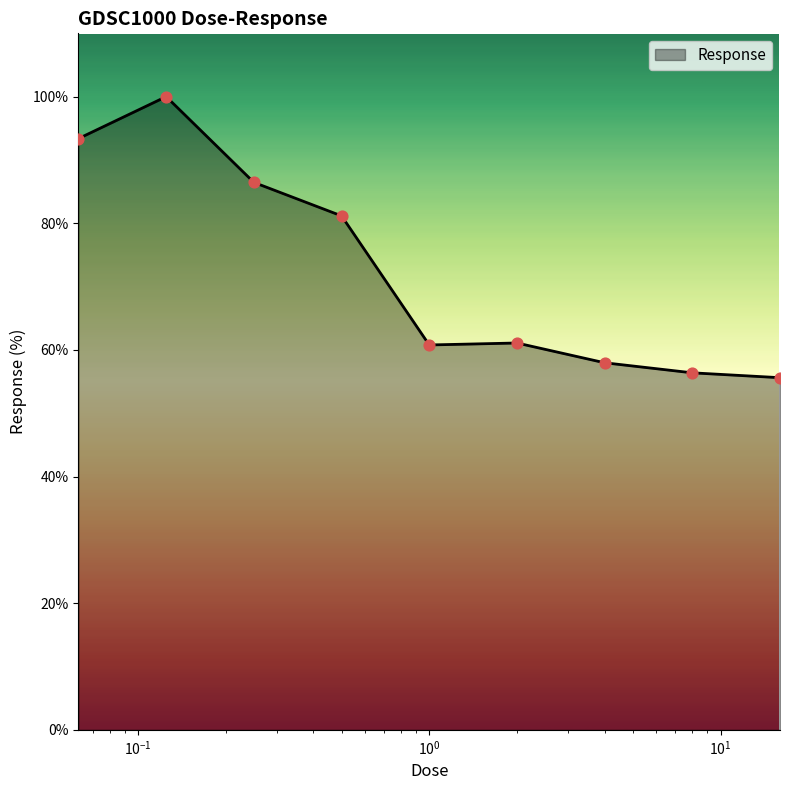

What is the difference between the maximum and minimum values?

44.4